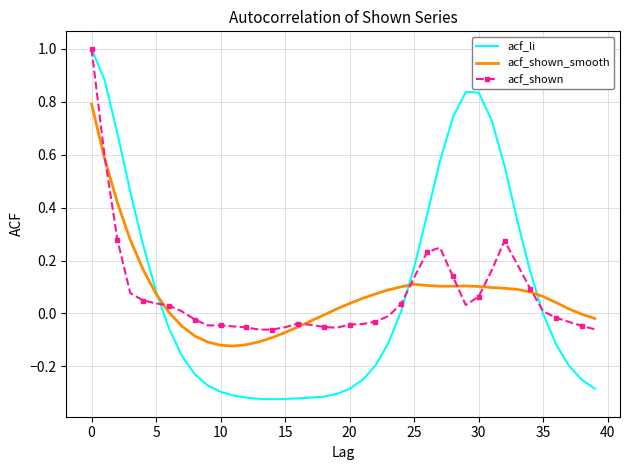

What is the greatest value displayed?

1.0